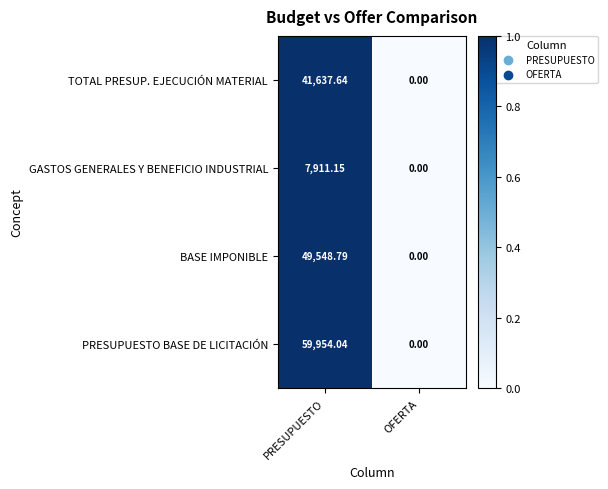

Which category has the highest value across all series?

PRESUPUESTO